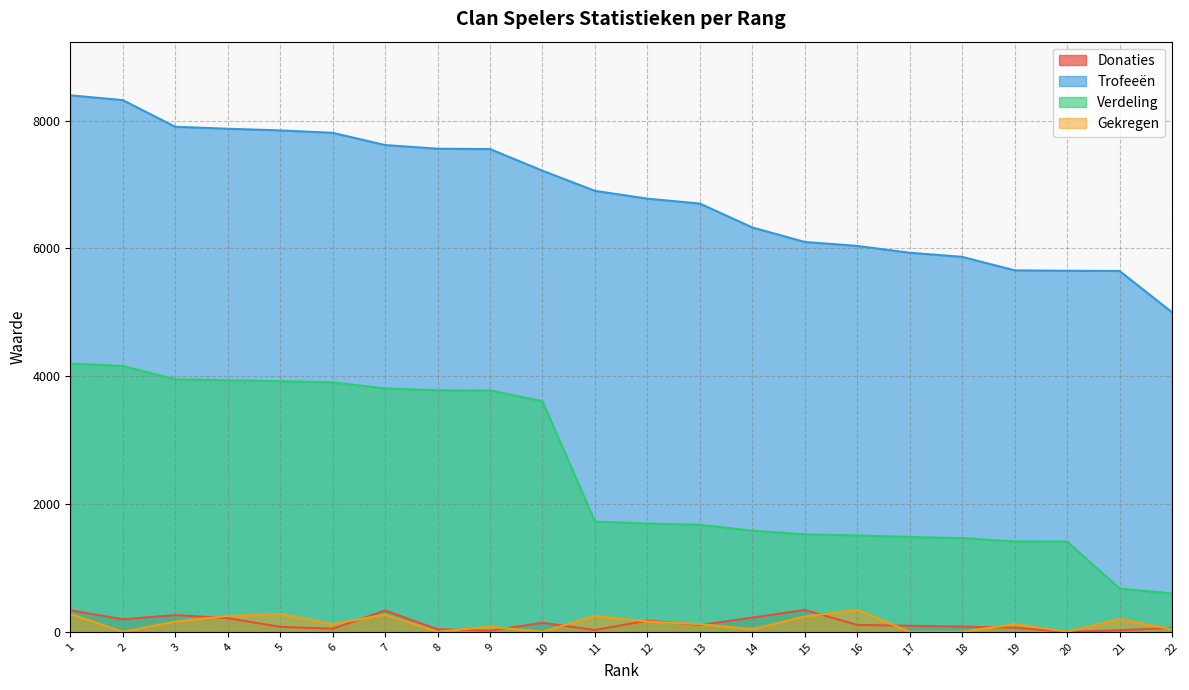

At how many categories does at least one series exceed 39?

22